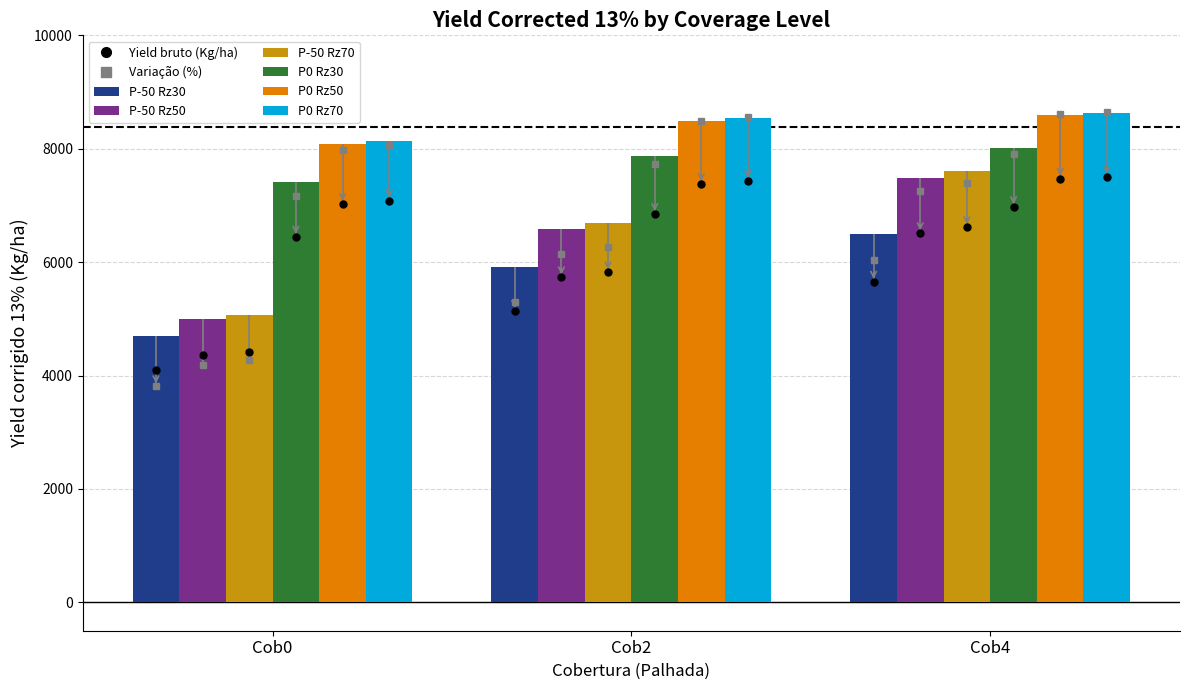

Reading left to right, list all the values displayed in this chart.

P-50 Rz30: Cob0=4703.2	Cob2=5906.4	Cob4=6501.6
P-50 Rz50: Cob0=5005.3	Cob2=6591.7	Cob4=7484.5
P-50 Rz70: Cob0=5076.4	Cob2=6690.9	Cob4=7606.1
P0 Rz30: Cob0=7414.3	Cob2=7874.4	Cob4=8013.6
P0 Rz50: Cob0=8076.1	Cob2=8484.9	Cob4=8587.3
P0 Rz70: Cob0=8144.8	Cob2=8542.7	Cob4=8622.4